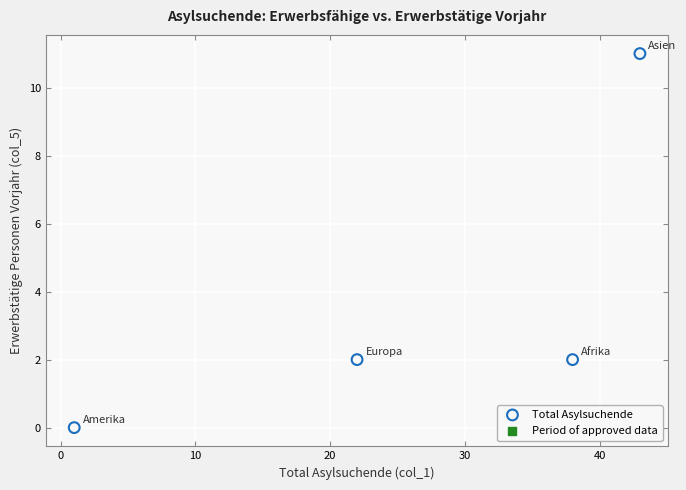

What is the average Y value?

4